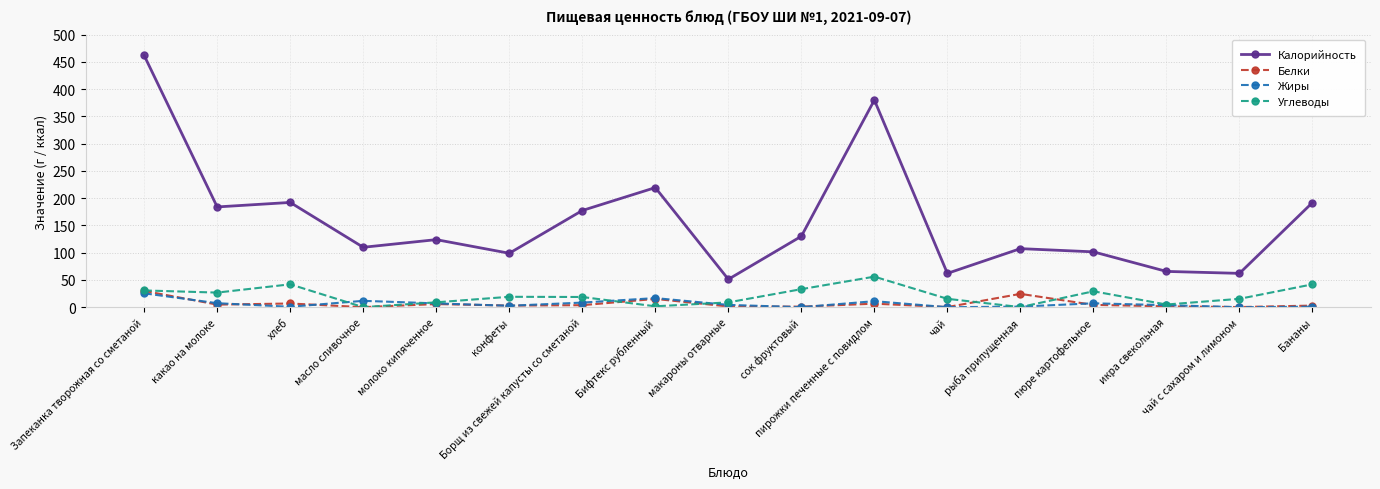

True or false: Белки has more than 2 interior local peaks.

True